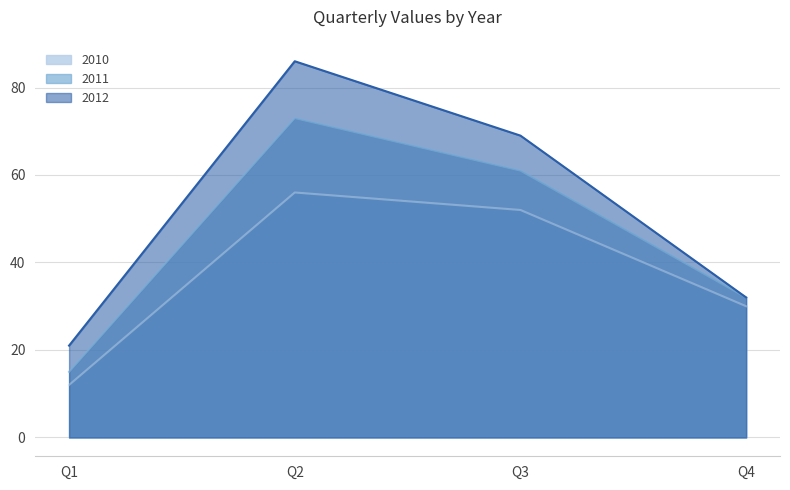

What is the average value of the 2010 series?

38